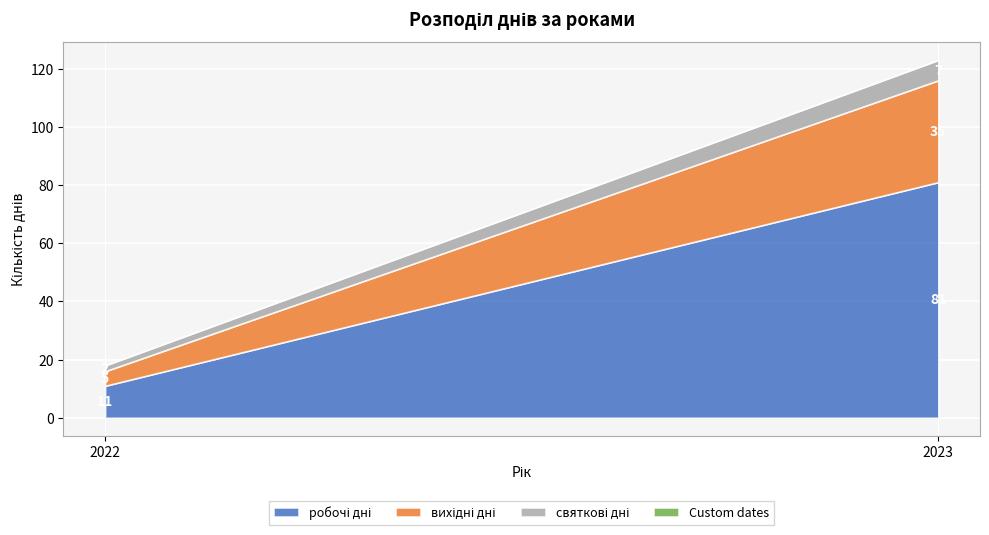

Between 2022 and 2023, which is larger?

2023